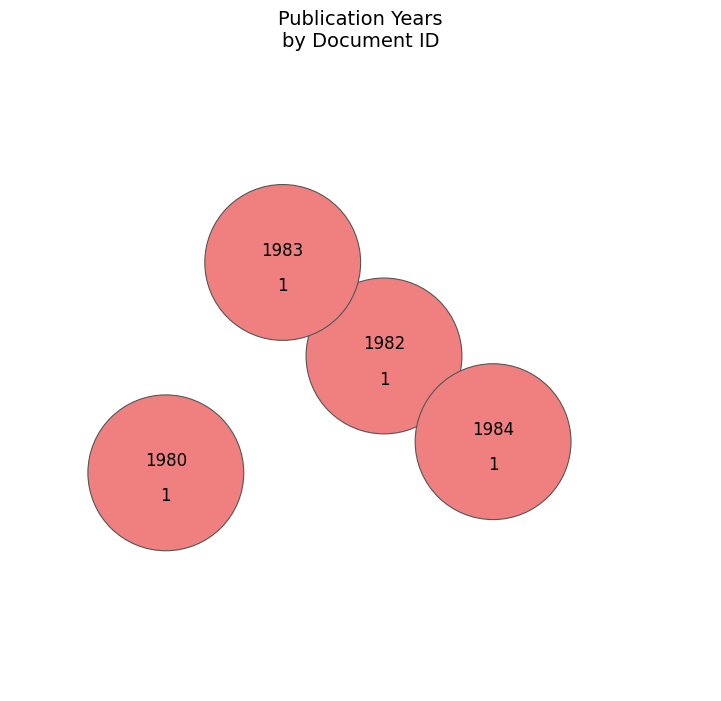

How many slices are in this pie chart?

4